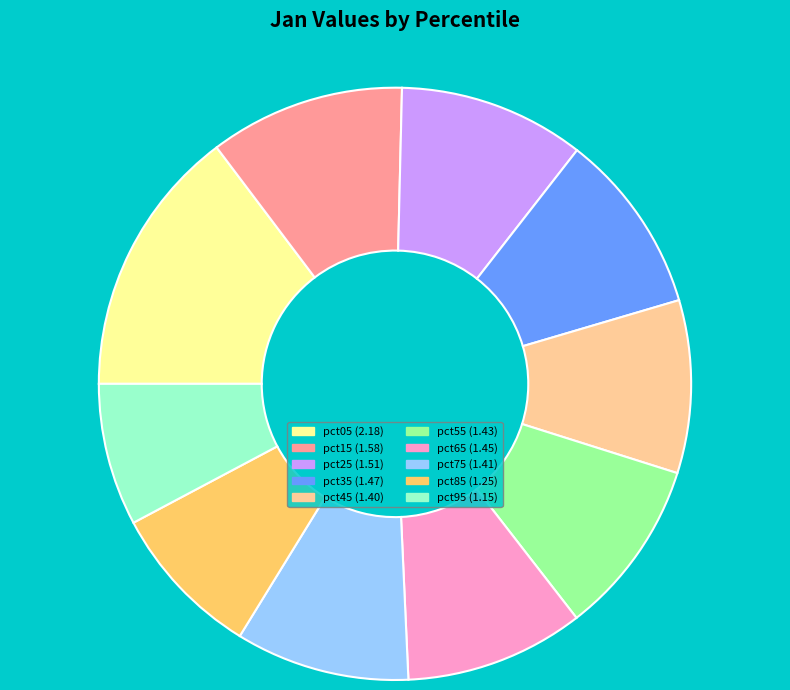

Approximately how many times larger is the value at pct85 compared to pct45?

0.9